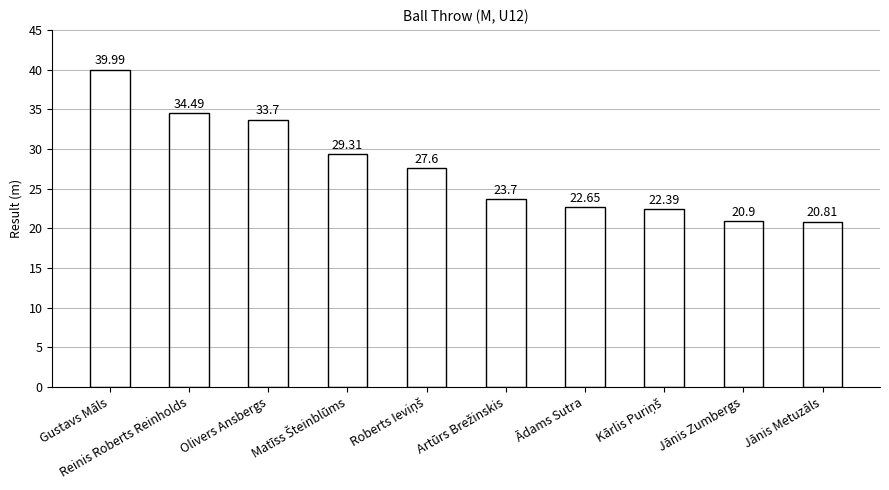

Which category has the lowest value across all series?

Jānis Metuzāls